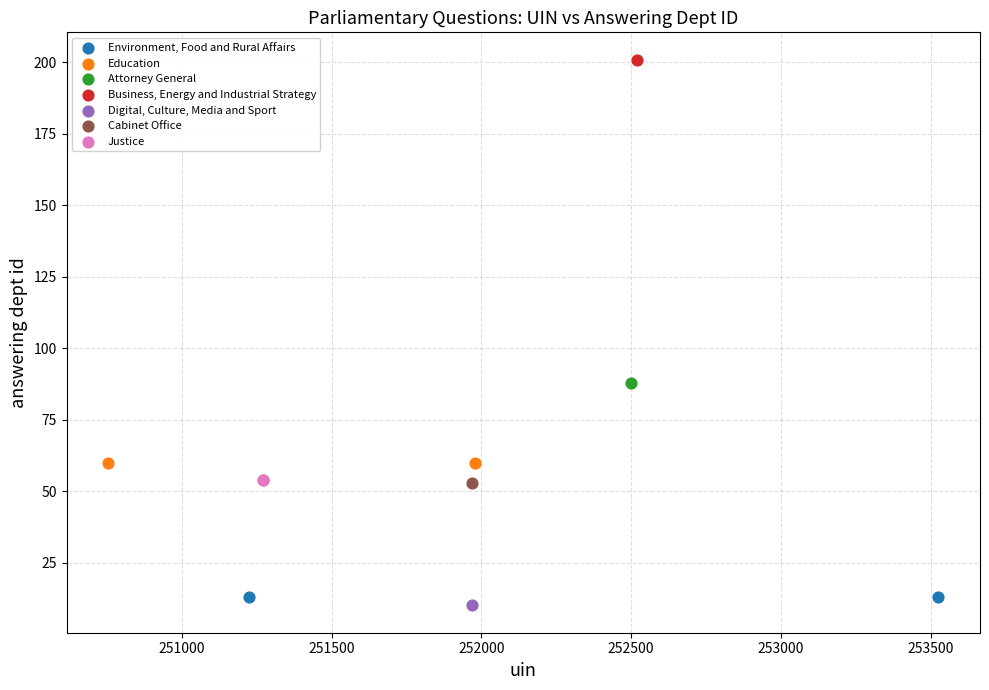

Which series reaches the maximum Y coordinate?

Business, Energy and Industrial Strategy